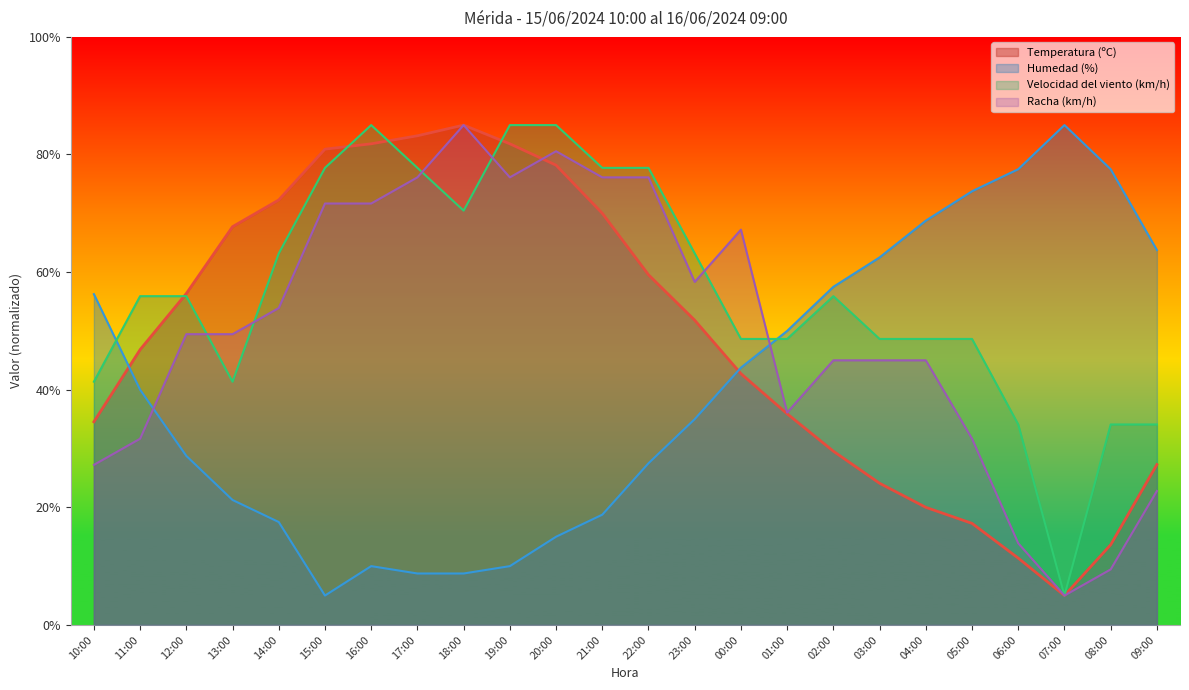

How many times do Temperatura (ºC) and Racha (km/h) cross each other?

1